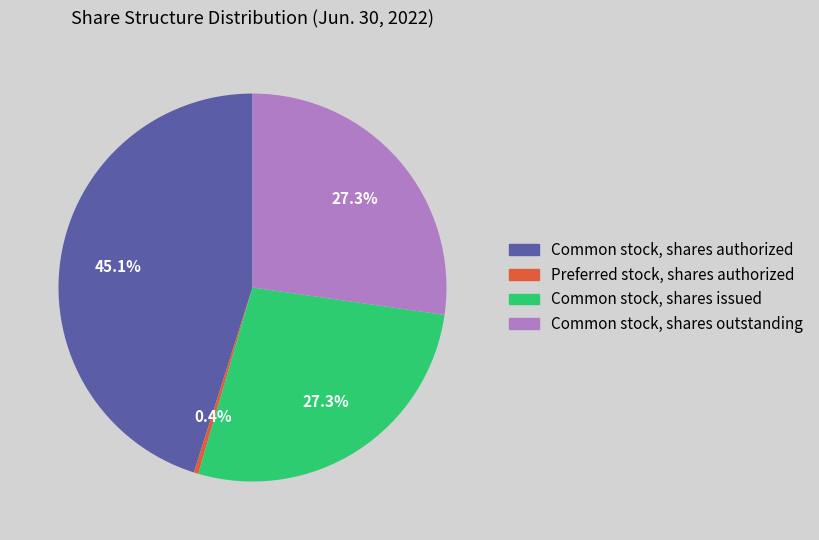

Is Preferred stock, shares authorized the majority of the pie?

No